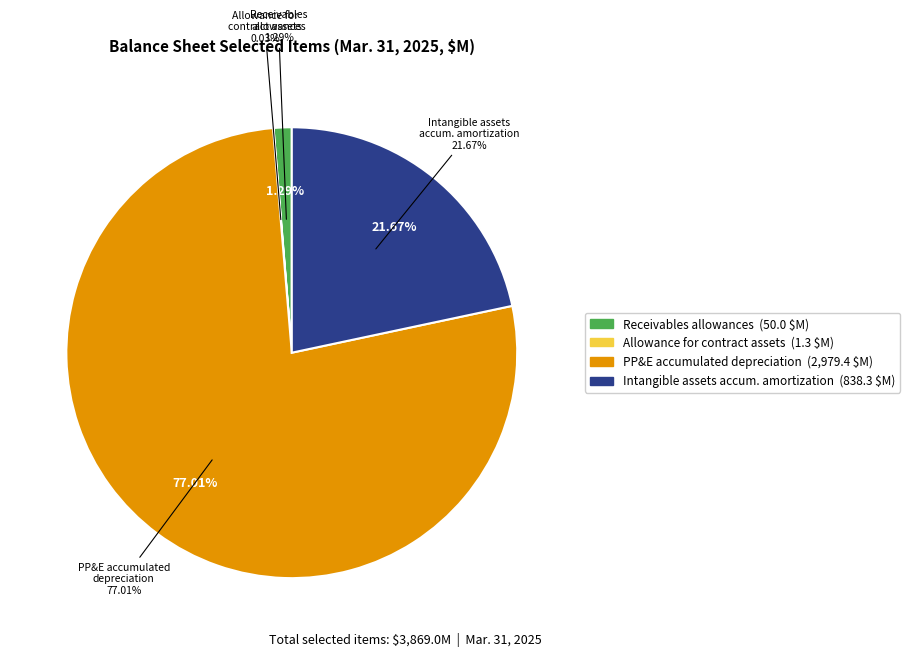

Combined, what portion of the pie is Intangible assets accumulated amortization and Property plant and equipment accumulated?

98.7%